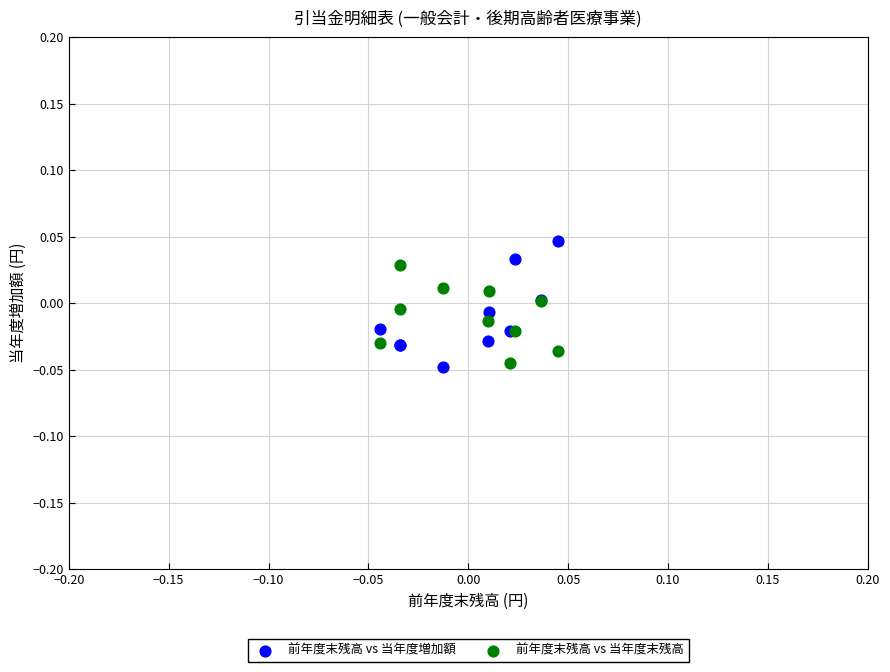

What are all the series names shown in the legend?

前年度末残高 vs 当年度増加額, 前年度末残高 vs 当年度末残高